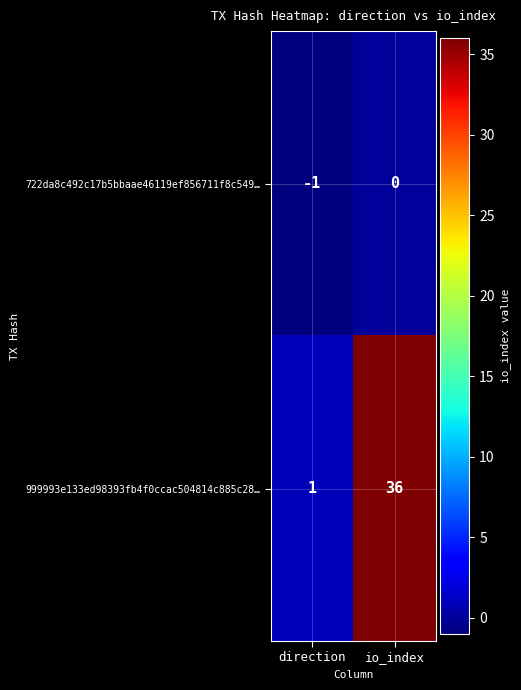

At which category is the sum across all series the highest?

io_index